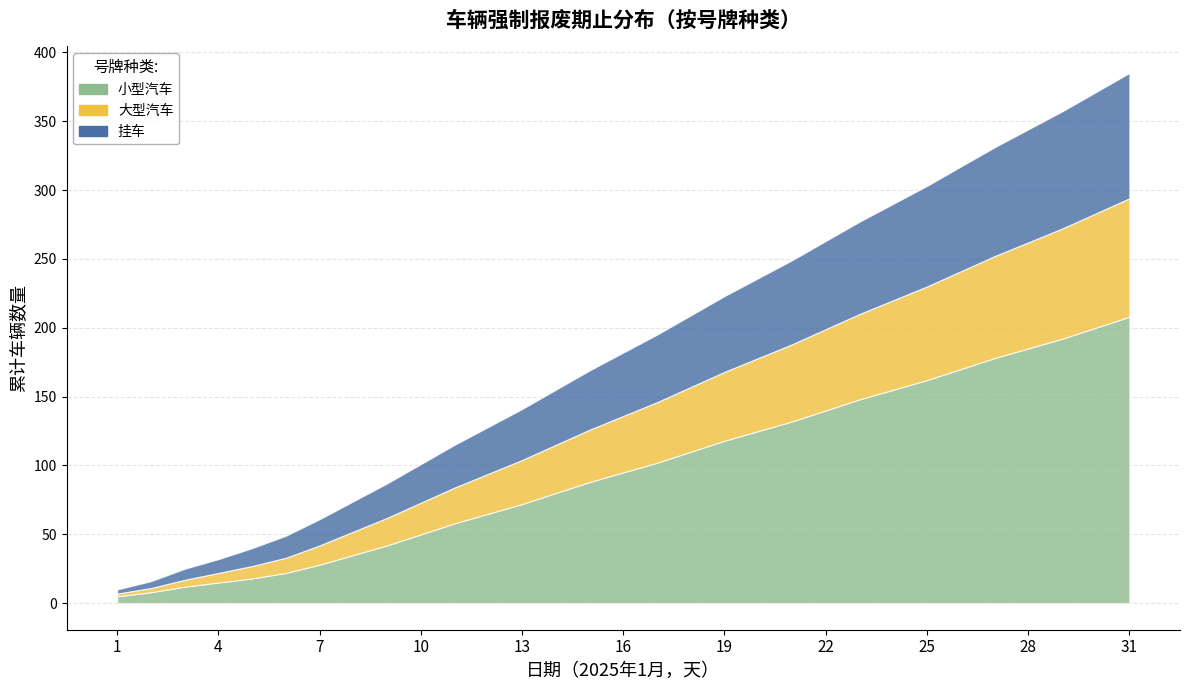

True or false: 挂车 and 小型汽车 cross at least once.

False